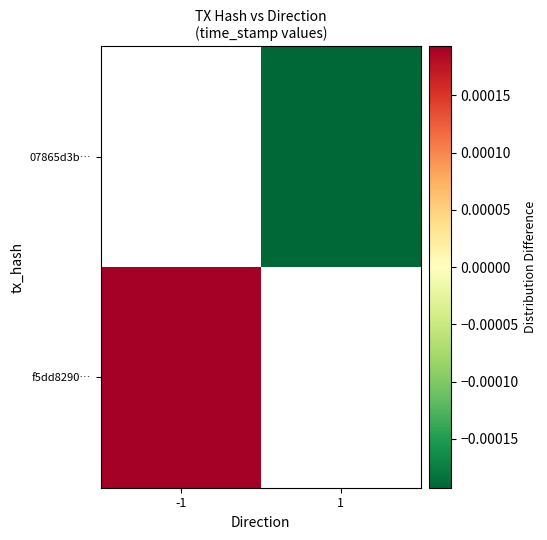

At 1, list the series in order from largest to smallest.

f5dd8290…, 07865d3b…